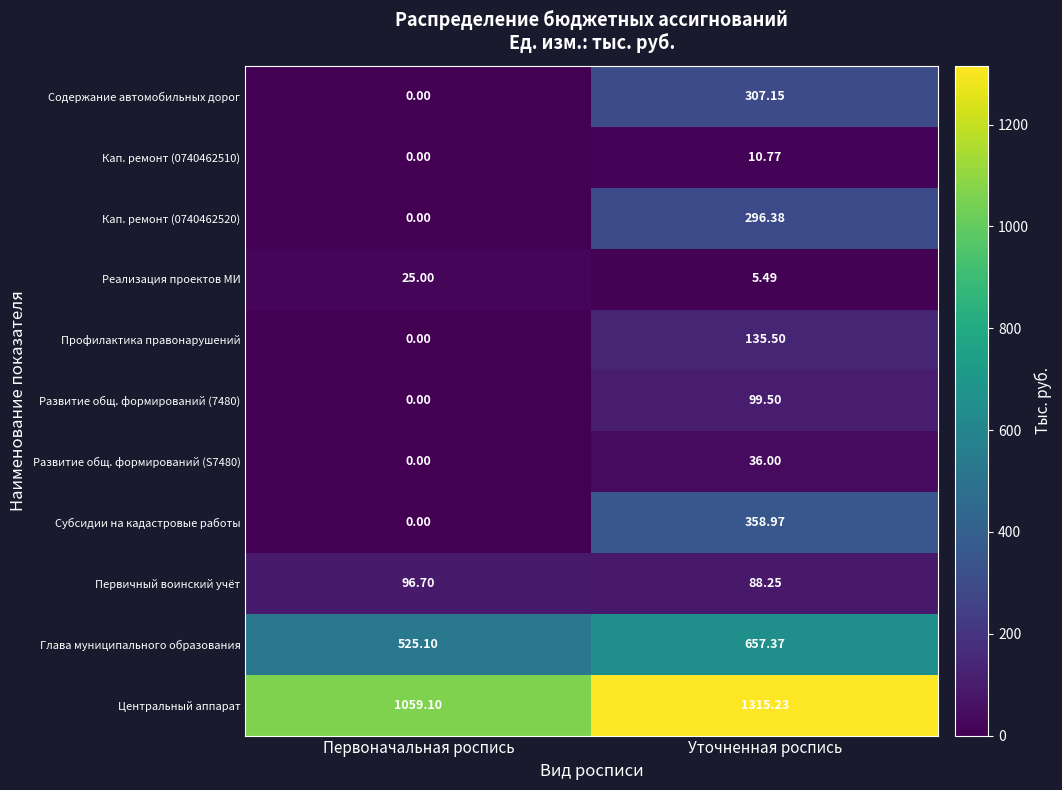

Is the value of Развитие общ. формирований (7480) at Уточненная роспись greater than the value of Субсидии на кадастровые работы at Первоначальная роспись?

Yes